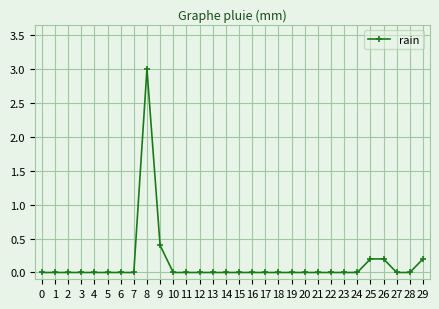

What is the greatest value displayed?

3.0